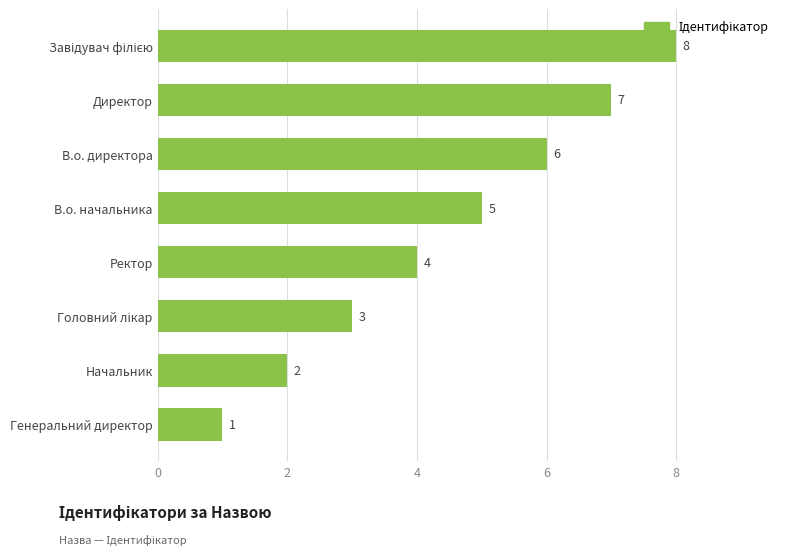

What is the difference between the maximum and minimum values?

7